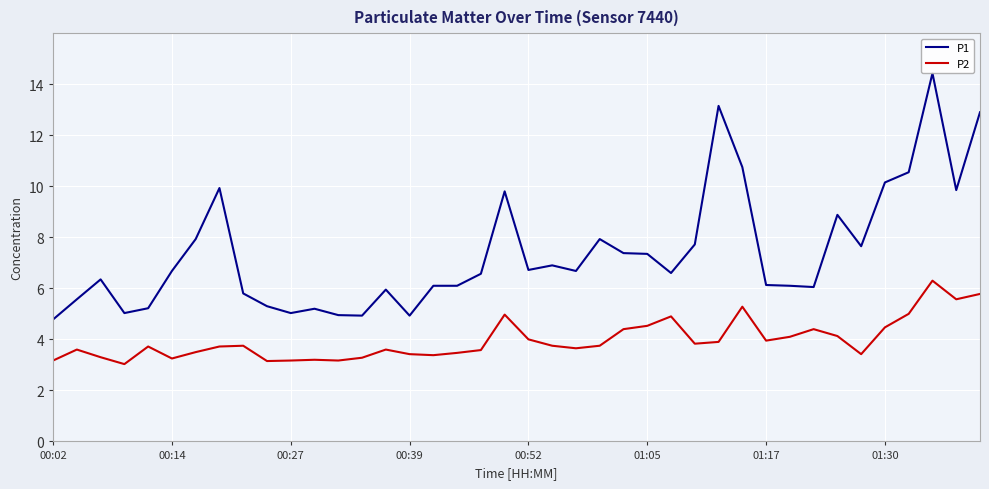

List the series in order of their peak value, lowest first.

P2, P1